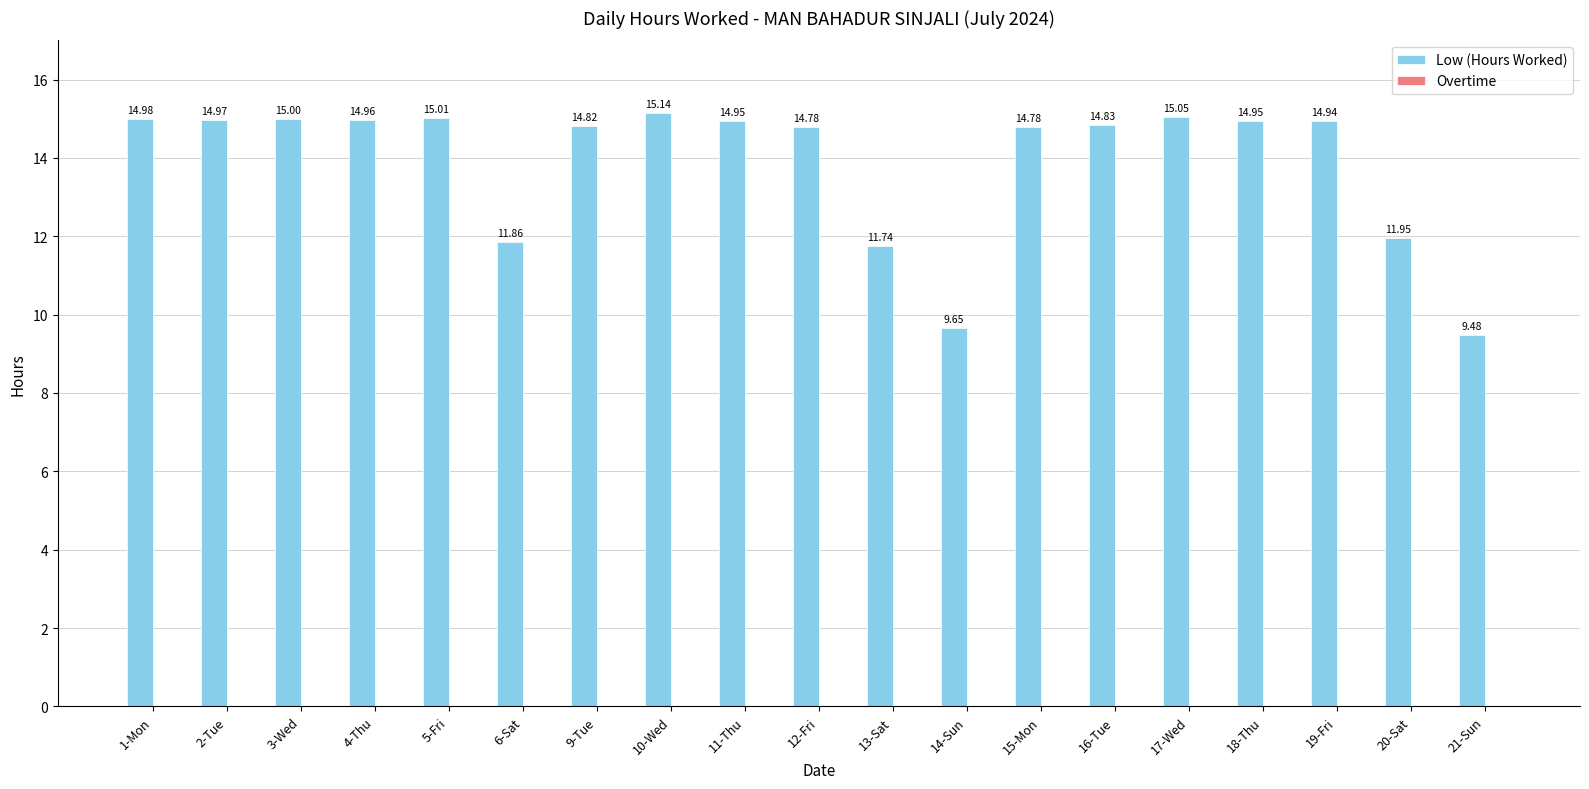

What position from the left is 9-Tue?

7